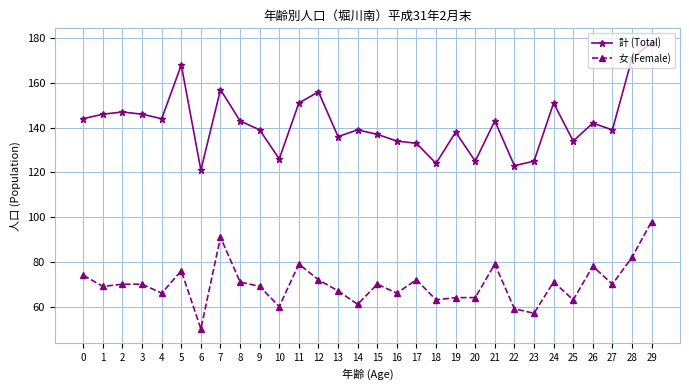

Does the chart display data point markers on the line(s)?

Yes